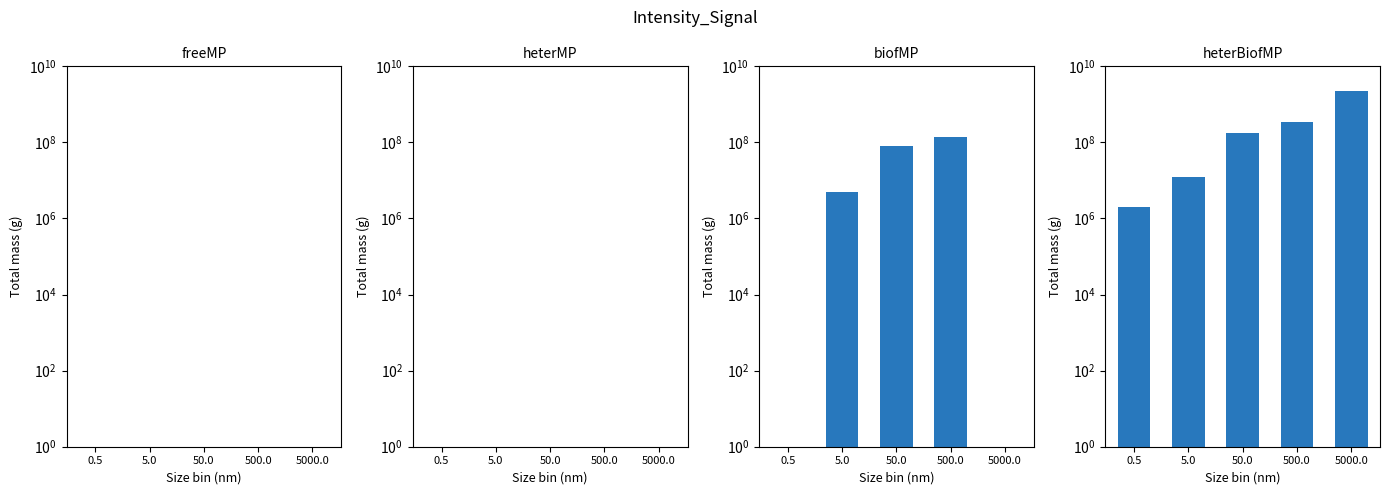

Is it true that freeMP equals 0.0 at 0.5?

True